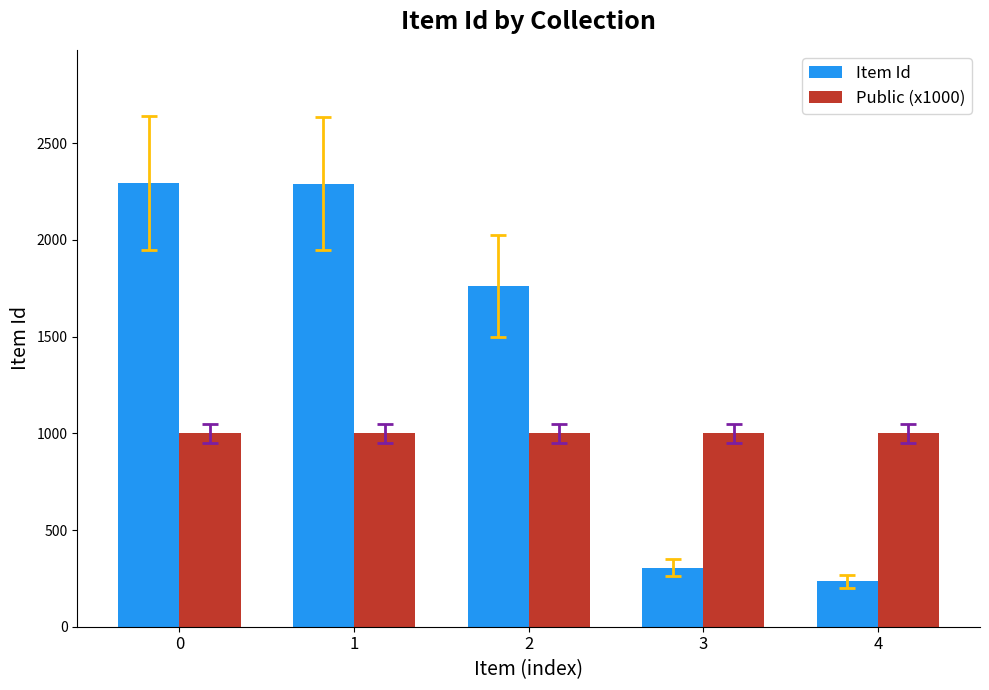

At how many categories does at least one series exceed 427?

5